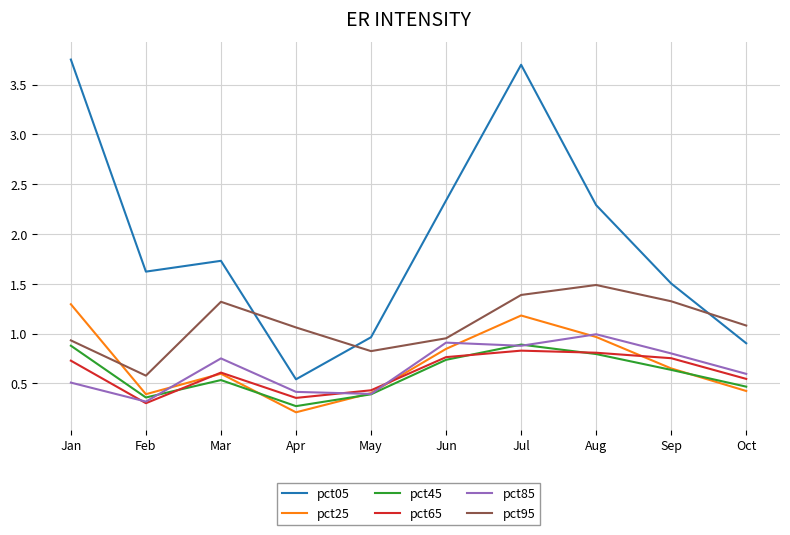

What is the highest value of the pct45 series?

0.9